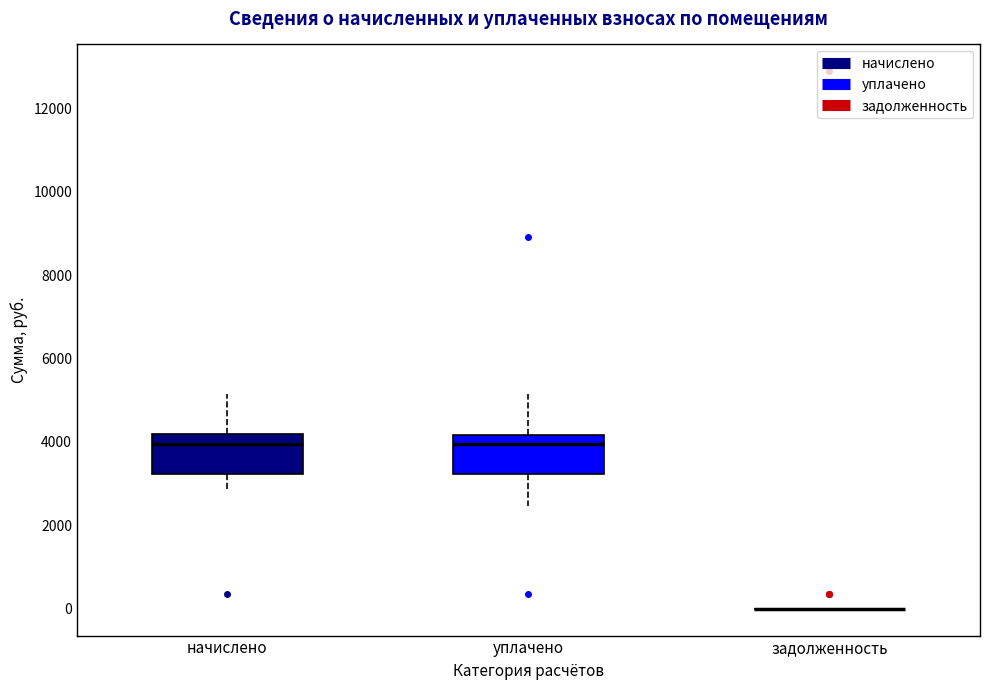

Where does the median line of the box for уплачено sit on the y-axis? The values are not printed on the chart, so give them approximately, as read against the axis.

4000